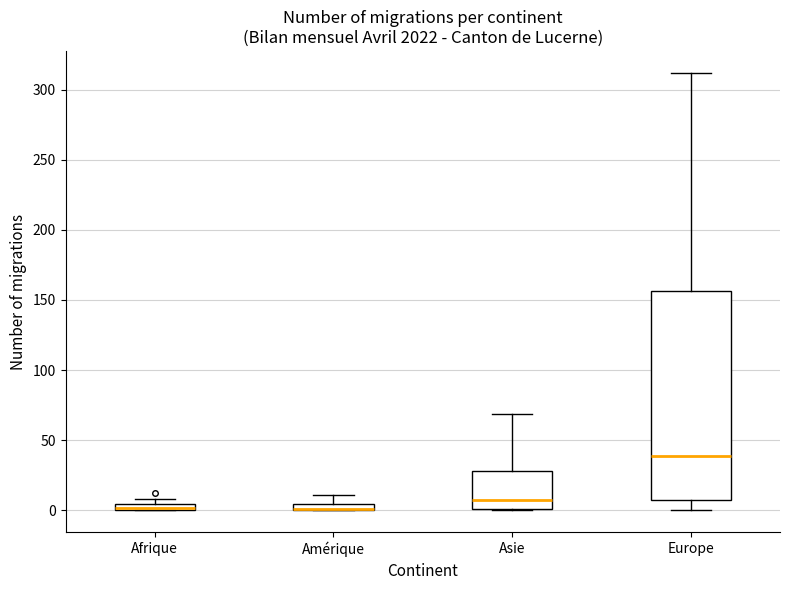

Where is the upper edge of the box for Afrique on the y-axis? The values are not printed on the chart, so give them approximately, as read against the axis.

5